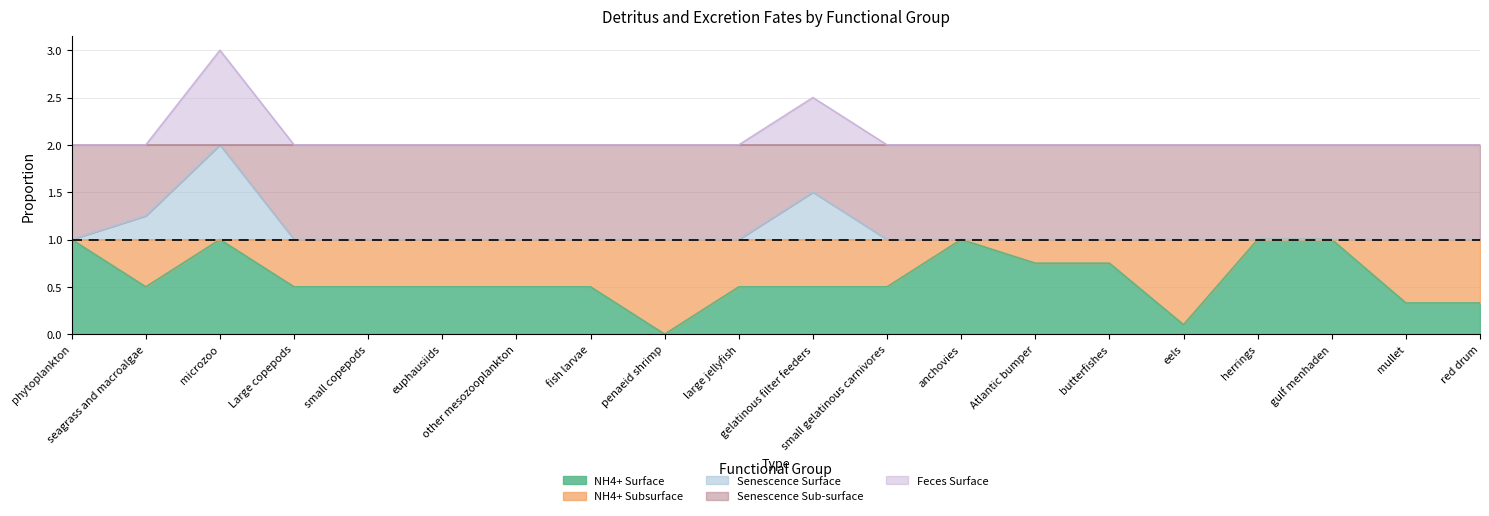

What is the average value of the Senescence Surface series?

1.1